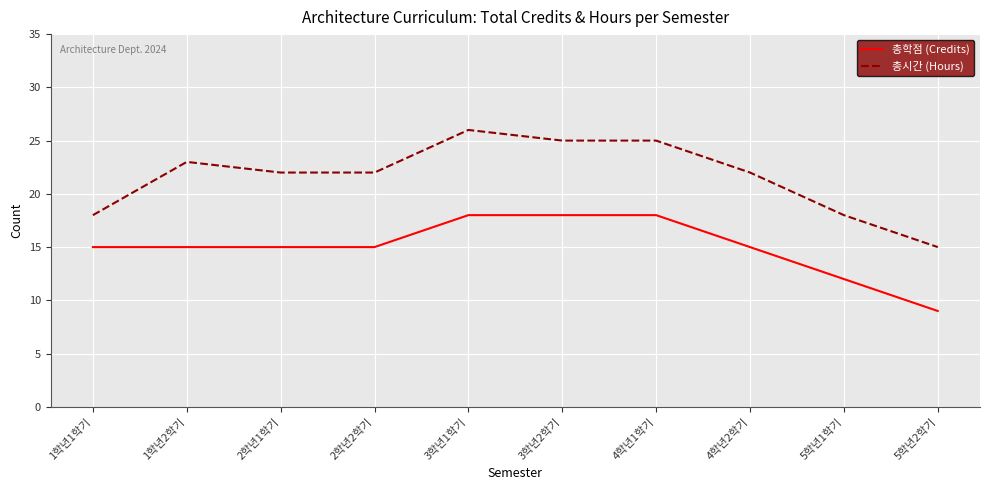

Is the value of 총학점 (Credits) at 2학년2학기 greater than the value of 총시간 (Hours) at 1학년1학기?

No